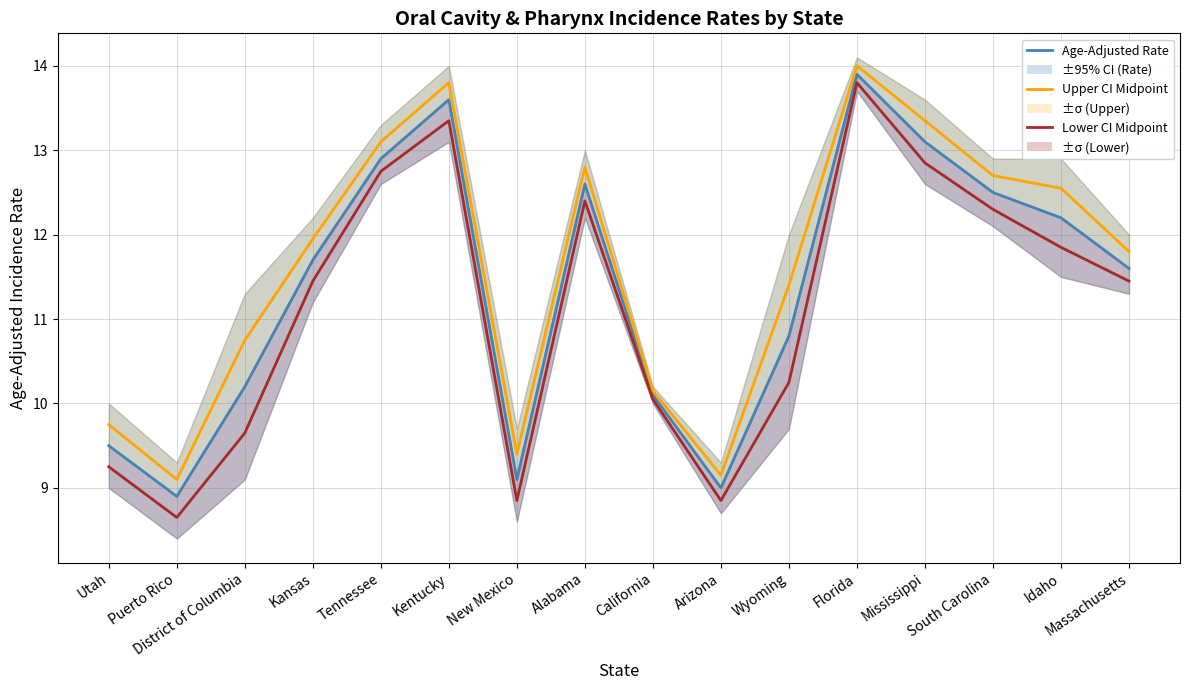

What is the difference between the maximum and second lowest values in the Upper CI Midpoint series?

4.8